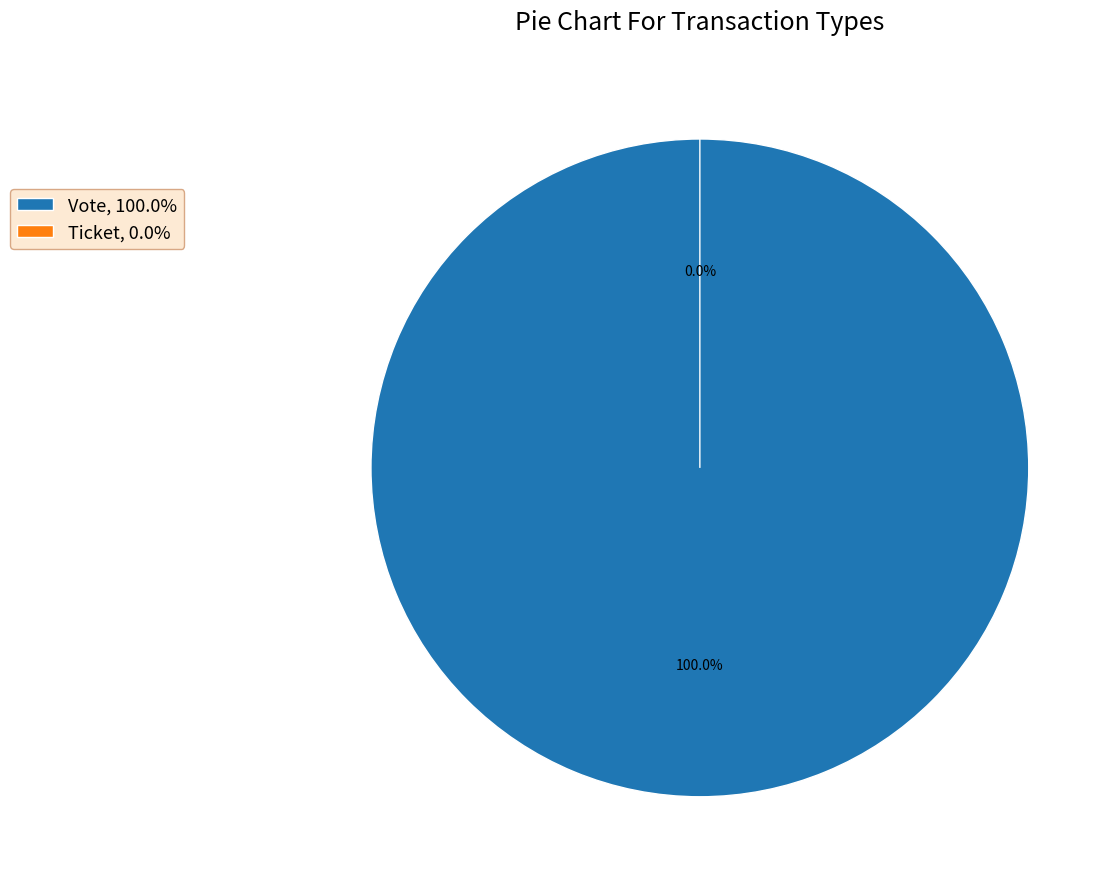

The Ticket slice represents 0% of the pie. True or false?

True